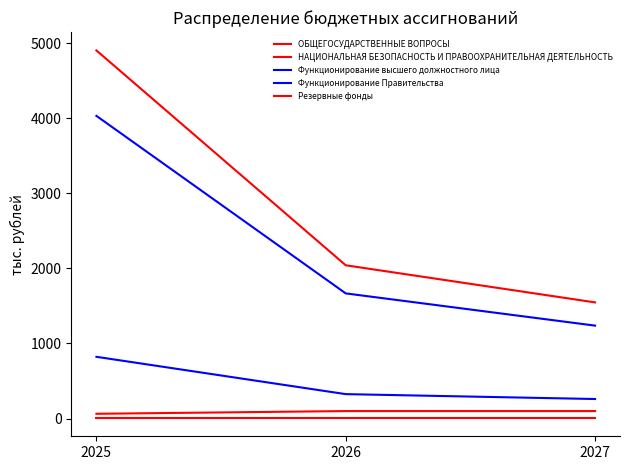

How many lines are shown in the chart?

5